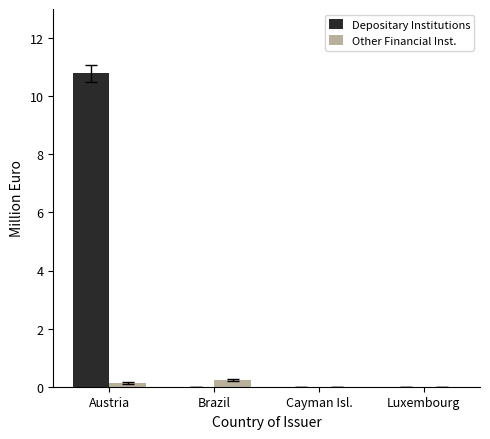

Are the bars horizontal?

No